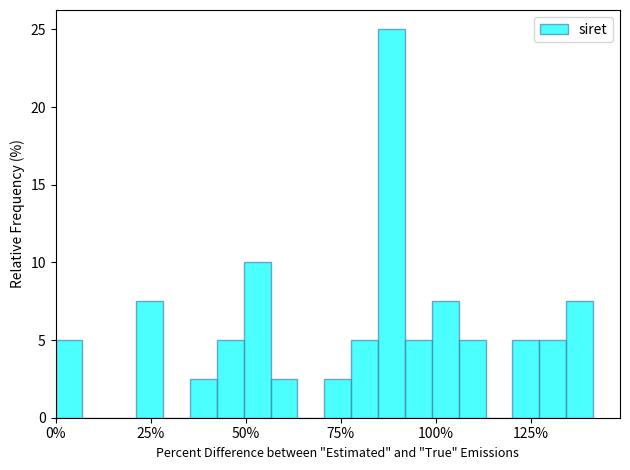

Read against the x-axis, roughly where is the centre of the tallest bar?

90